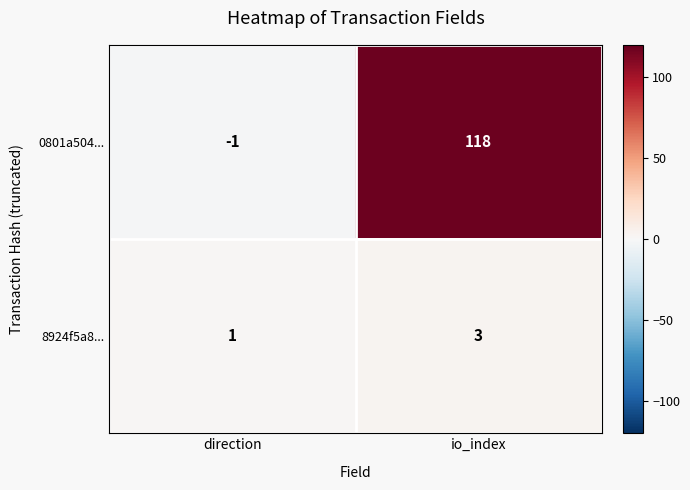

Is it true that 8924f5a8... equals 1 at direction?

True